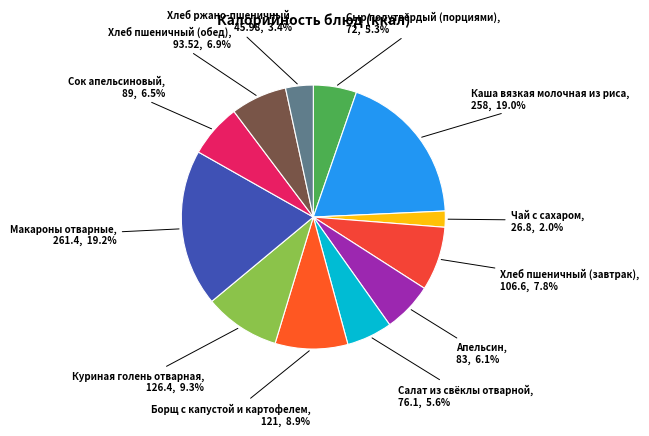

Count the number of slices in the pie.

12